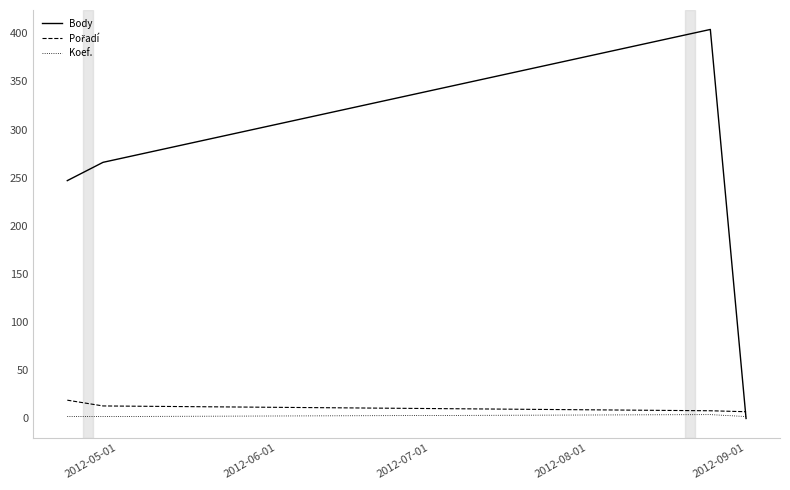

What is the maximum value shown in the chart?

404